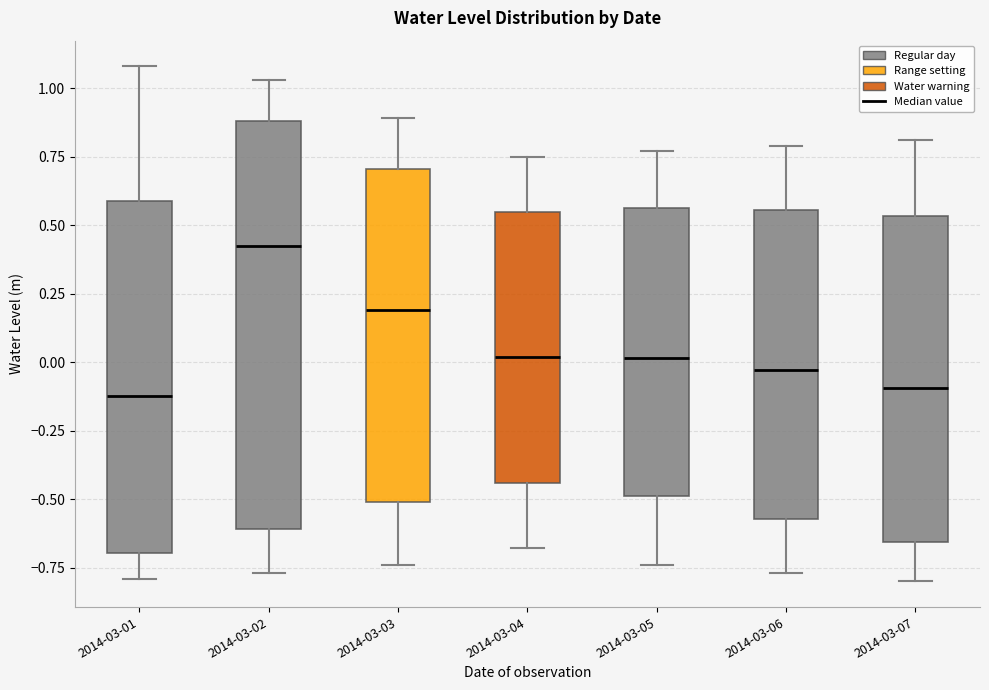

Reading left to right, transcribe this box plot: for each box, give where its median line is, the range the box spans, and where its two whiskers end, as read against the y-axis. The values are not printed on the chart, so give them approximately, as read against the axis.

2014-03-01: median -0.10, box -0.70 to 0.60, whiskers -0.80 to 1.10
2014-03-02: median 0.45, box -0.60 to 0.90, whiskers -0.75 to 1.05
2014-03-03: median 0.20, box -0.50 to 0.70, whiskers -0.75 to 0.90
2014-03-04: median 0.00, box -0.45 to 0.55, whiskers -0.70 to 0.75
2014-03-05: median 0.00, box -0.50 to 0.55, whiskers -0.75 to 0.75
2014-03-06: median -0.05, box -0.55 to 0.55, whiskers -0.75 to 0.80
2014-03-07: median -0.10, box -0.65 to 0.55, whiskers -0.80 to 0.80